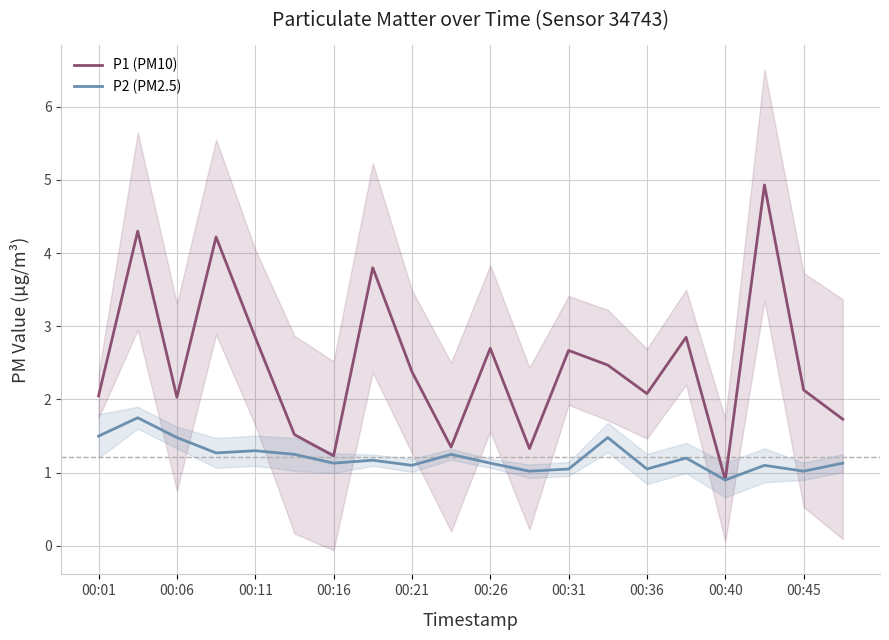

What is the maximum value for P1 (PM10)?

4.9